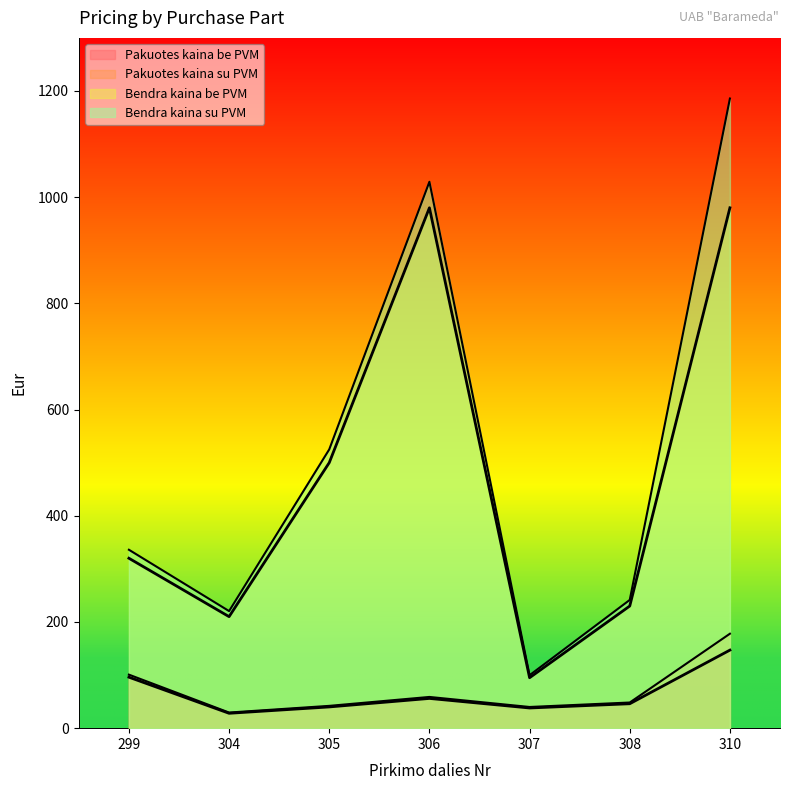

Which series has the widest spread of values?

Bendra kaina su PVM